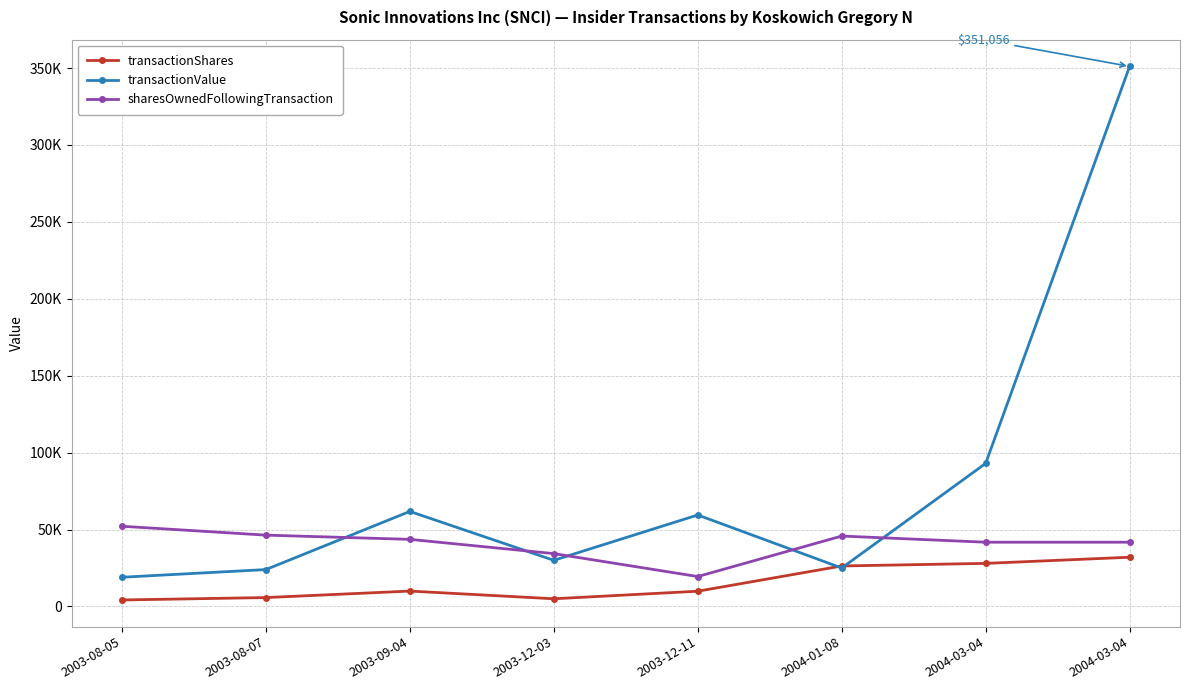

What is the value of the sharesOwnedFollowingTransaction point at the 1st from the left?

52136